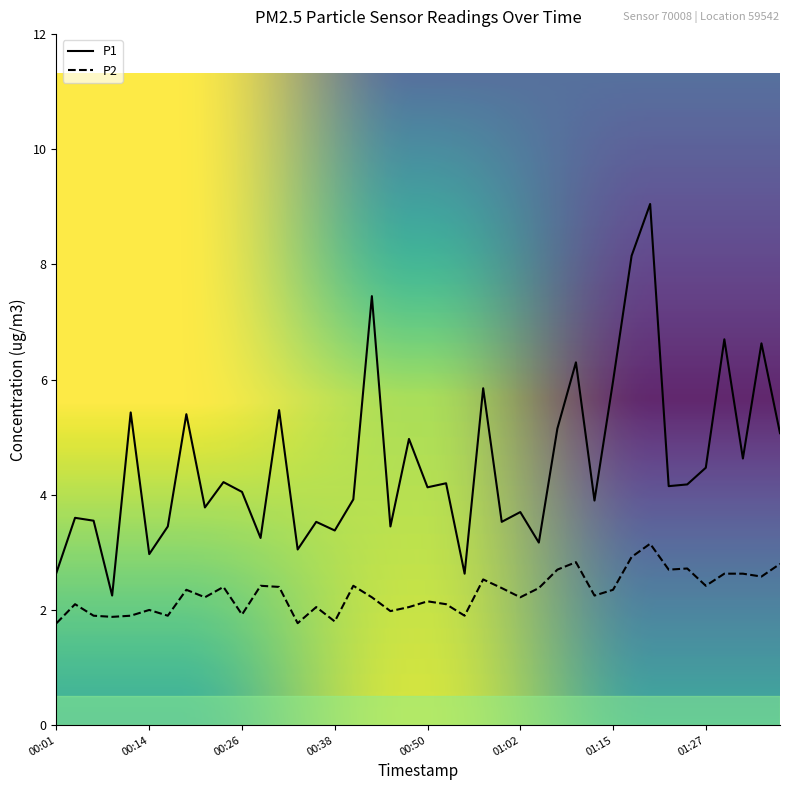

What is the label of the 32nd point from the left?

01:17